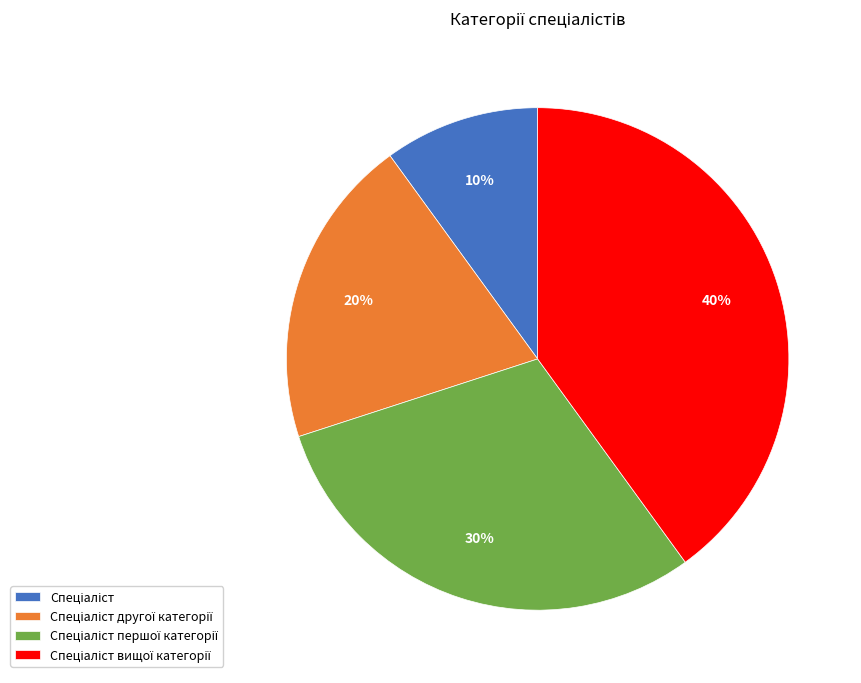

To the nearest percent, what is the difference between the largest and smallest slice percentages?

30%